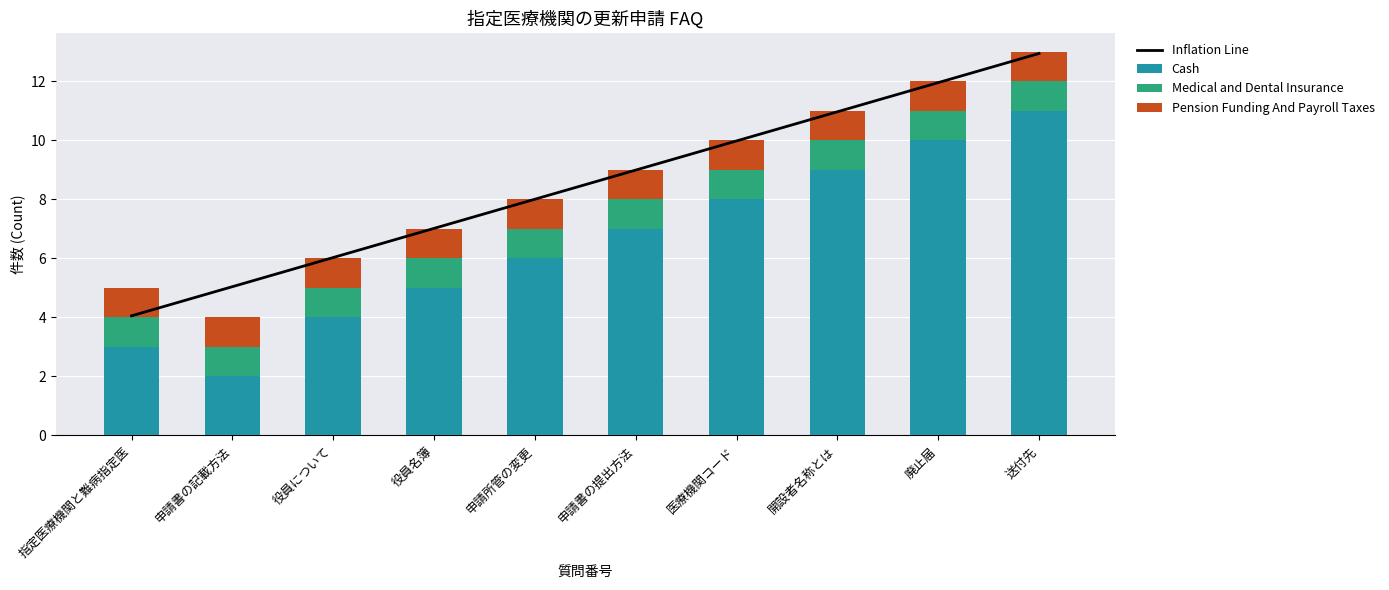

Between 開設者名称とは and 申請所管の変更, which is larger?

開設者名称とは